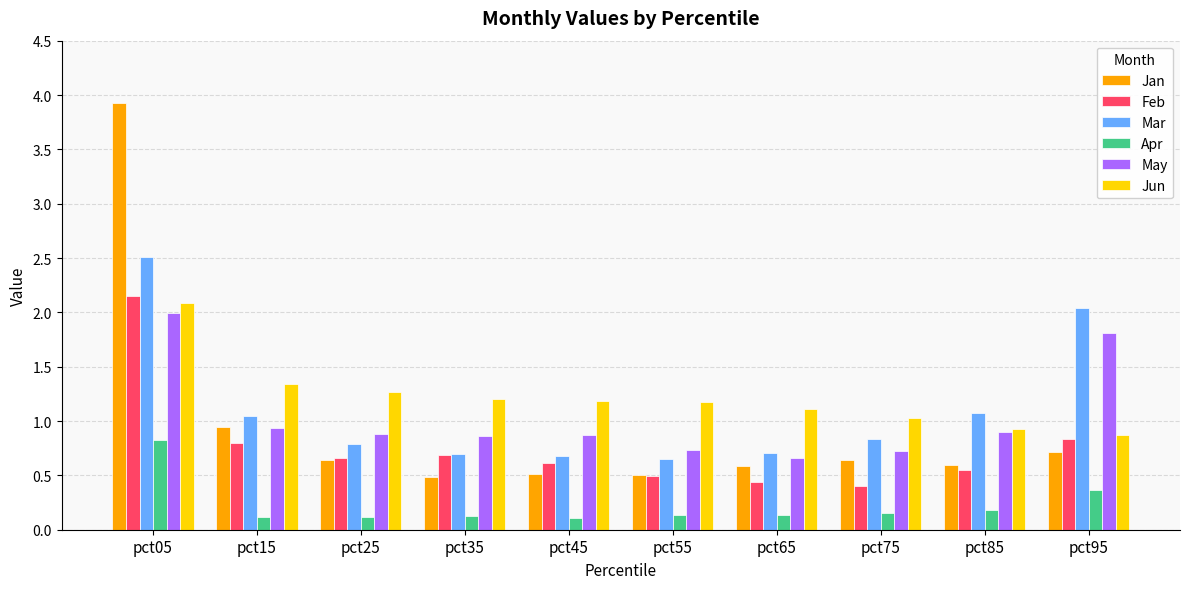

Is it true that May equals 1.2 at pct65?

False